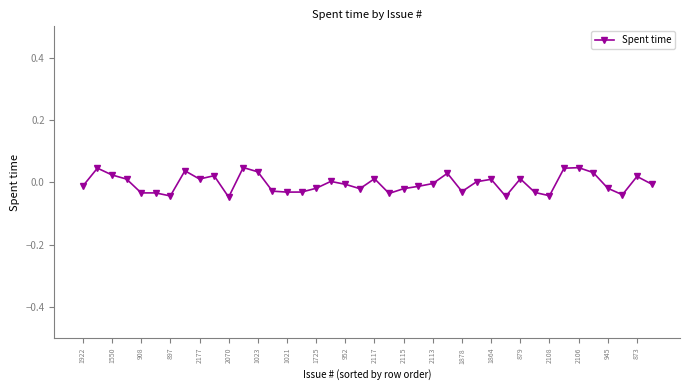

How many data points does each series have?

40